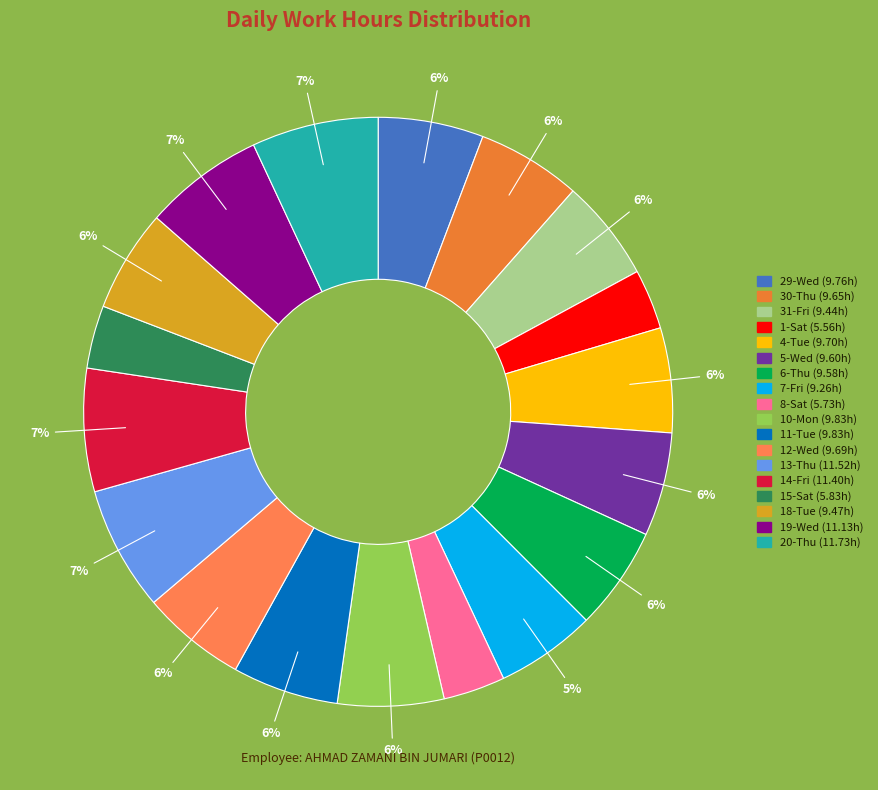

Between 5-Wed and 15-Sat, which is larger?

5-Wed